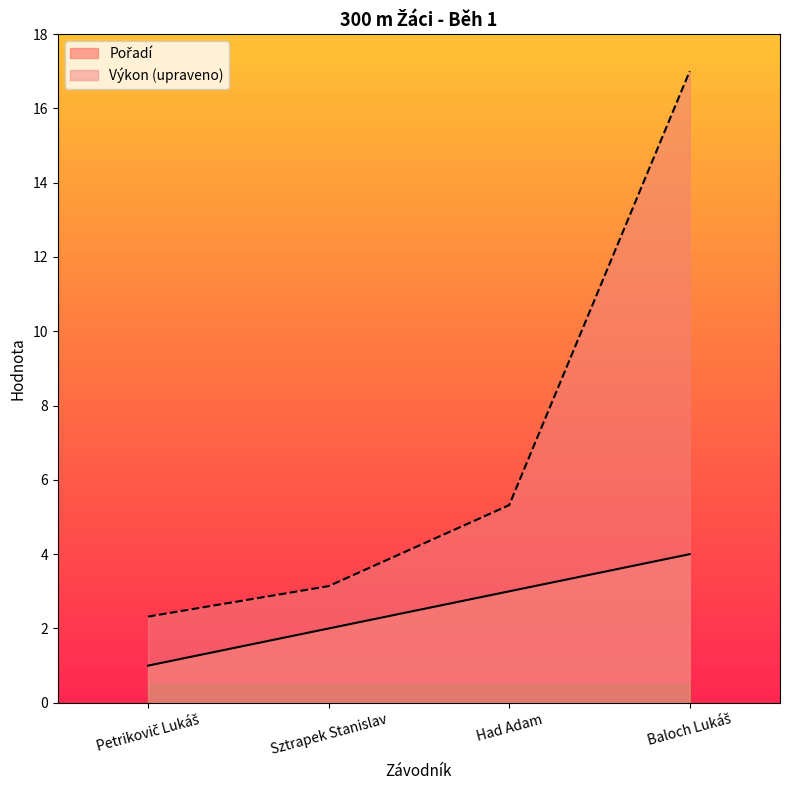

True or false: Pořadí has more than 2 points higher than both neighbors.

False